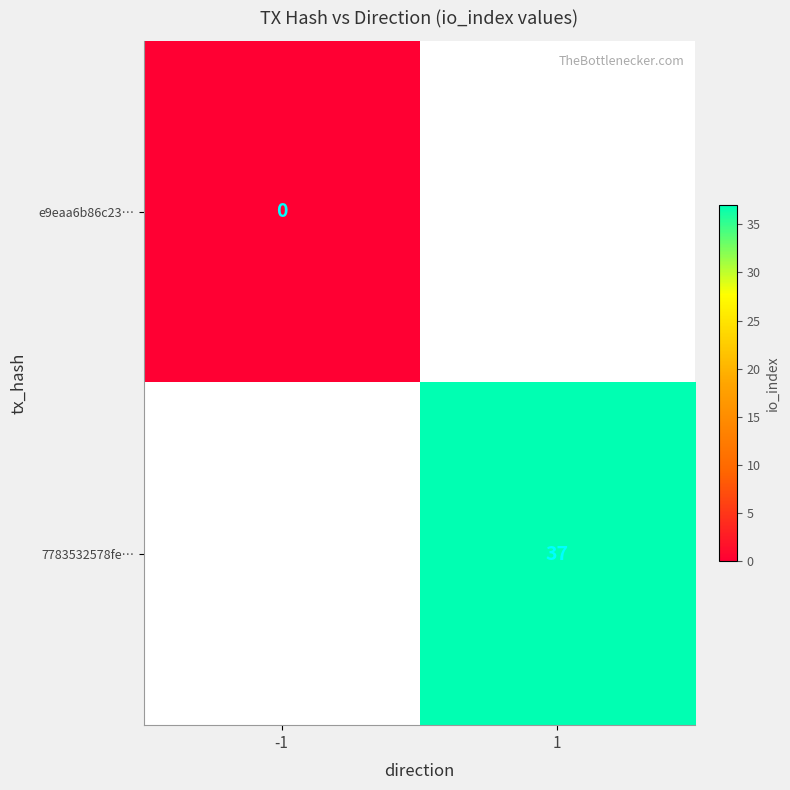

The 7783532578fe… series shows 9 at 1. True or false?

False